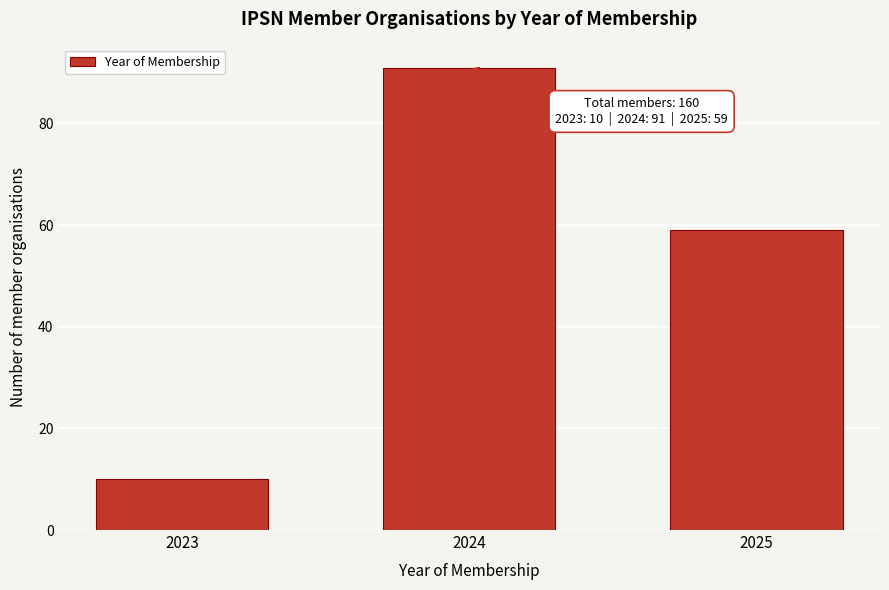

Reading right to left, list all the values displayed in this chart.

2025=59	2024=91	2023=10